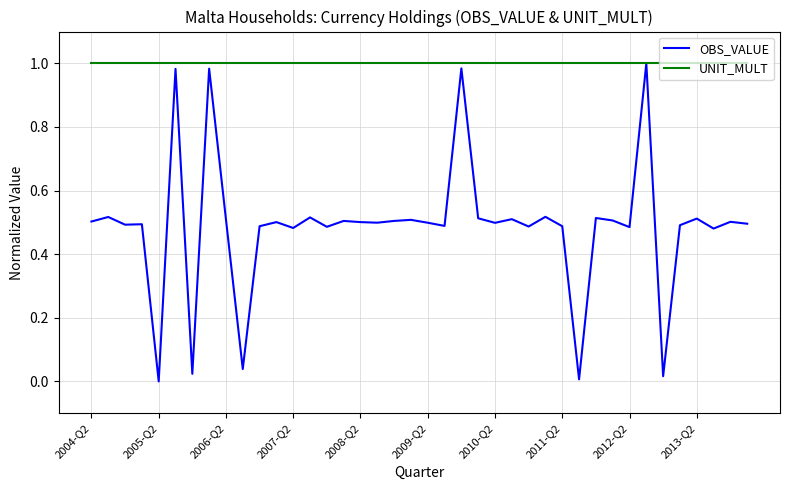

Which series has the largest range (max minus min)?

OBS_VALUE